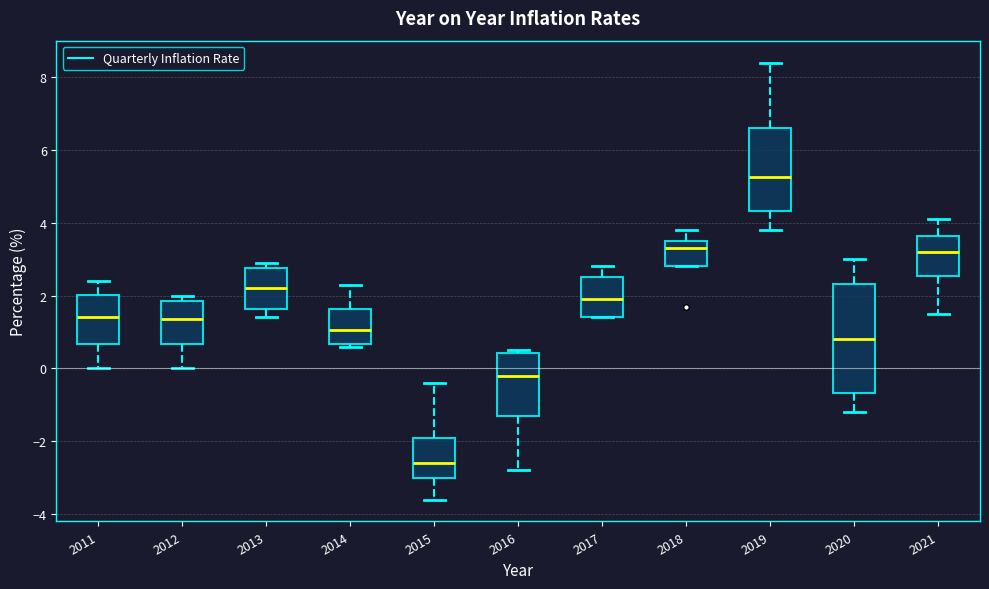

Which box's median line is the highest?

2019